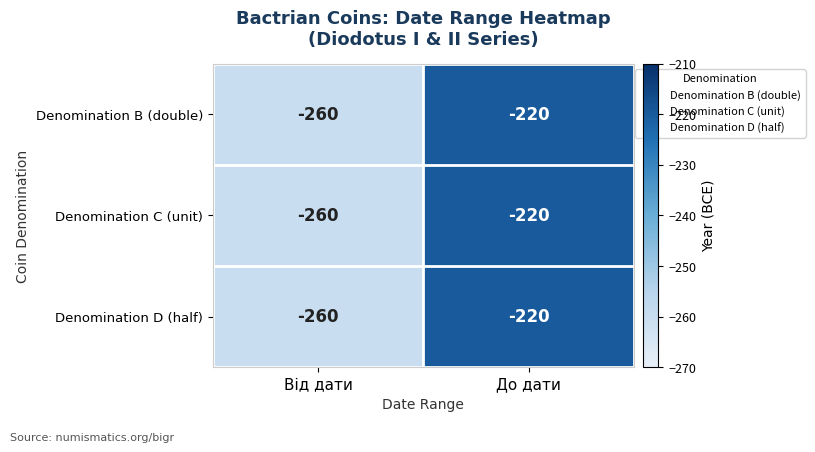

What is the average value of the Denomination C (unit) series?

-240